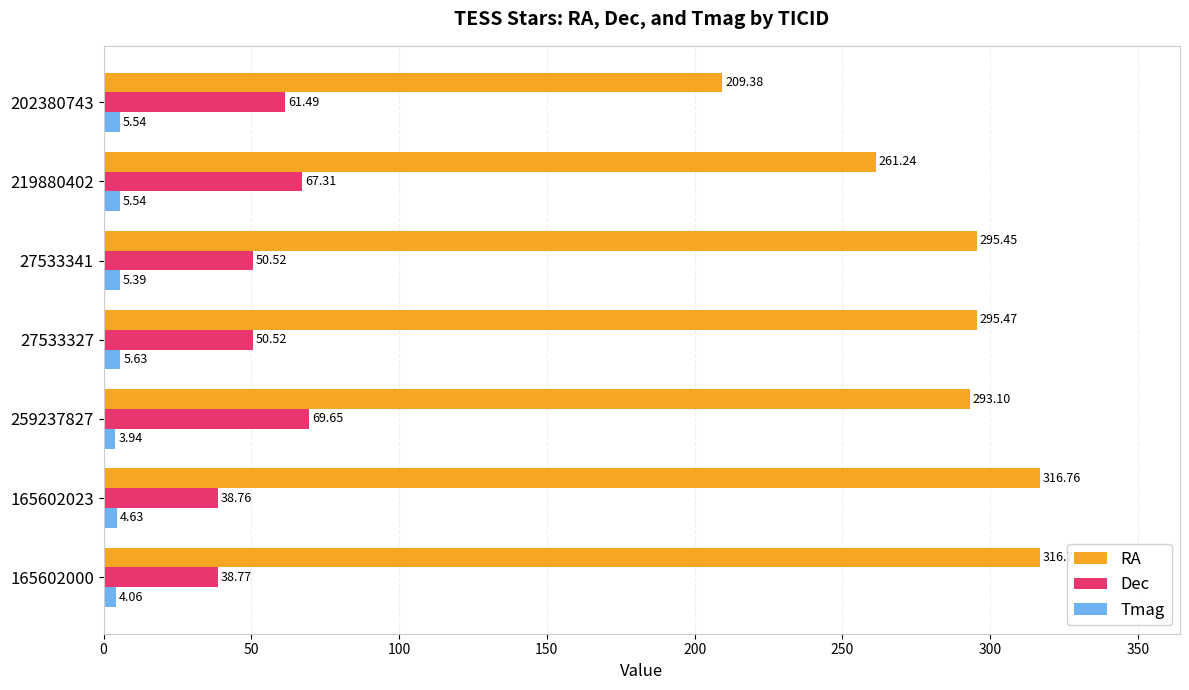

Which series changed the most between 165602000 and 27533341?

RA